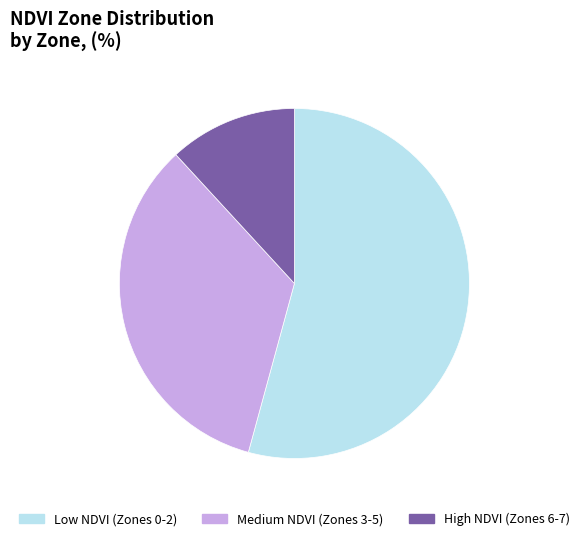

The Medium NDVI (Zones 3-5) slice represents 41% of the pie. True or false?

False